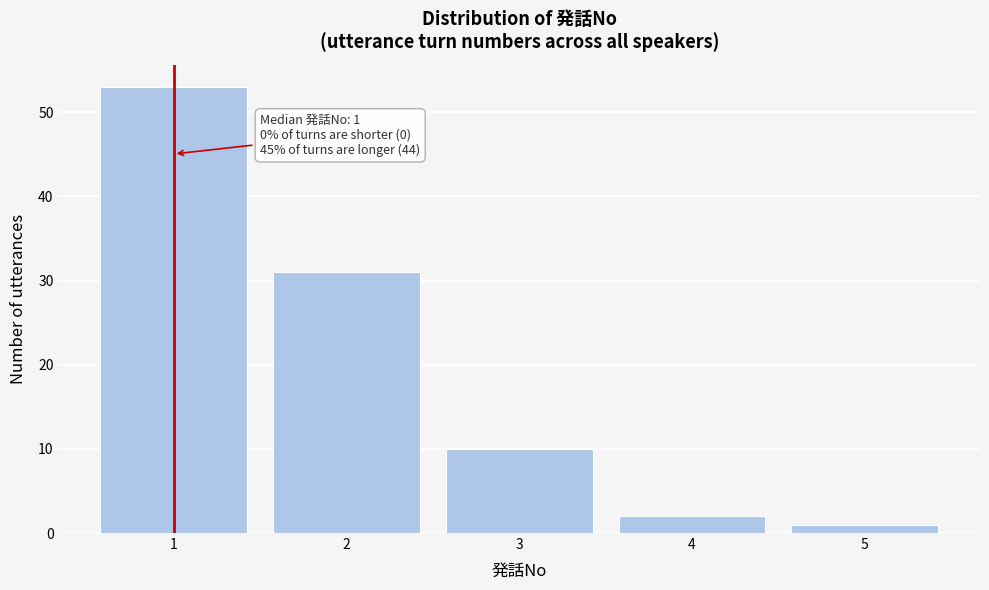

Reading right to left, what are all the values shown in this chart?

5=1	4=2	3=10	2=31	1=53